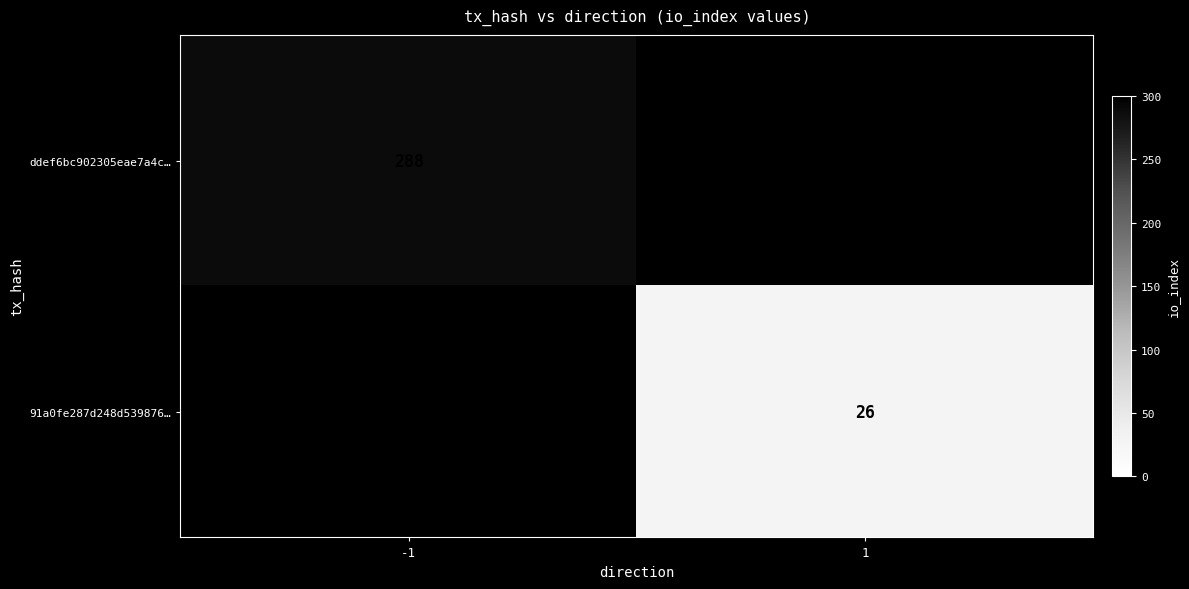

Is it true that 91a0fe287d248d539876… equals 16 at 1?

False